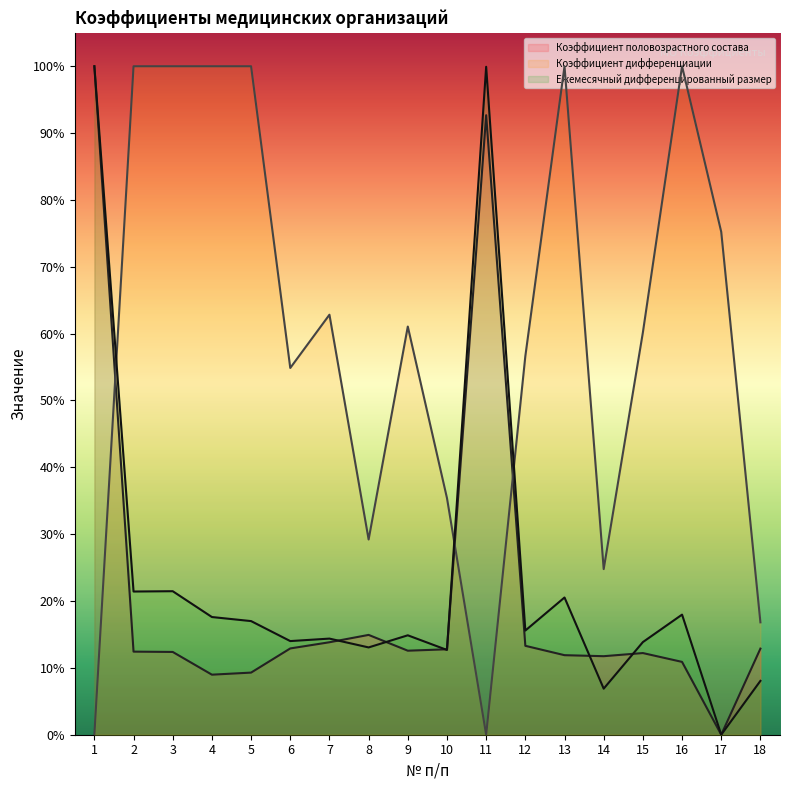

What is the maximum value for Коэффициент дифференциации?

1.0